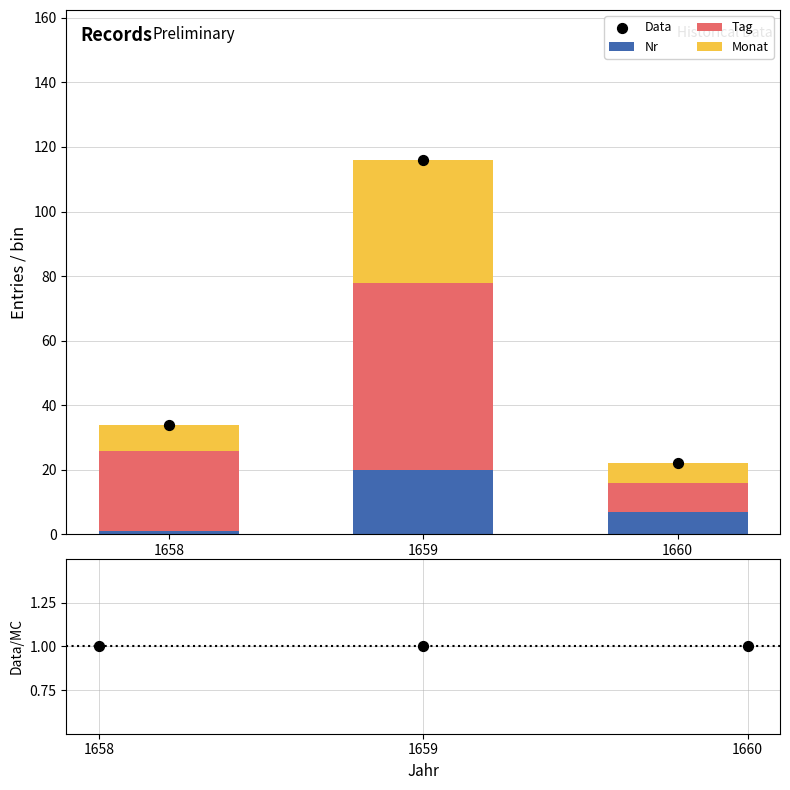

At which category is the sum across all series the highest?

1659